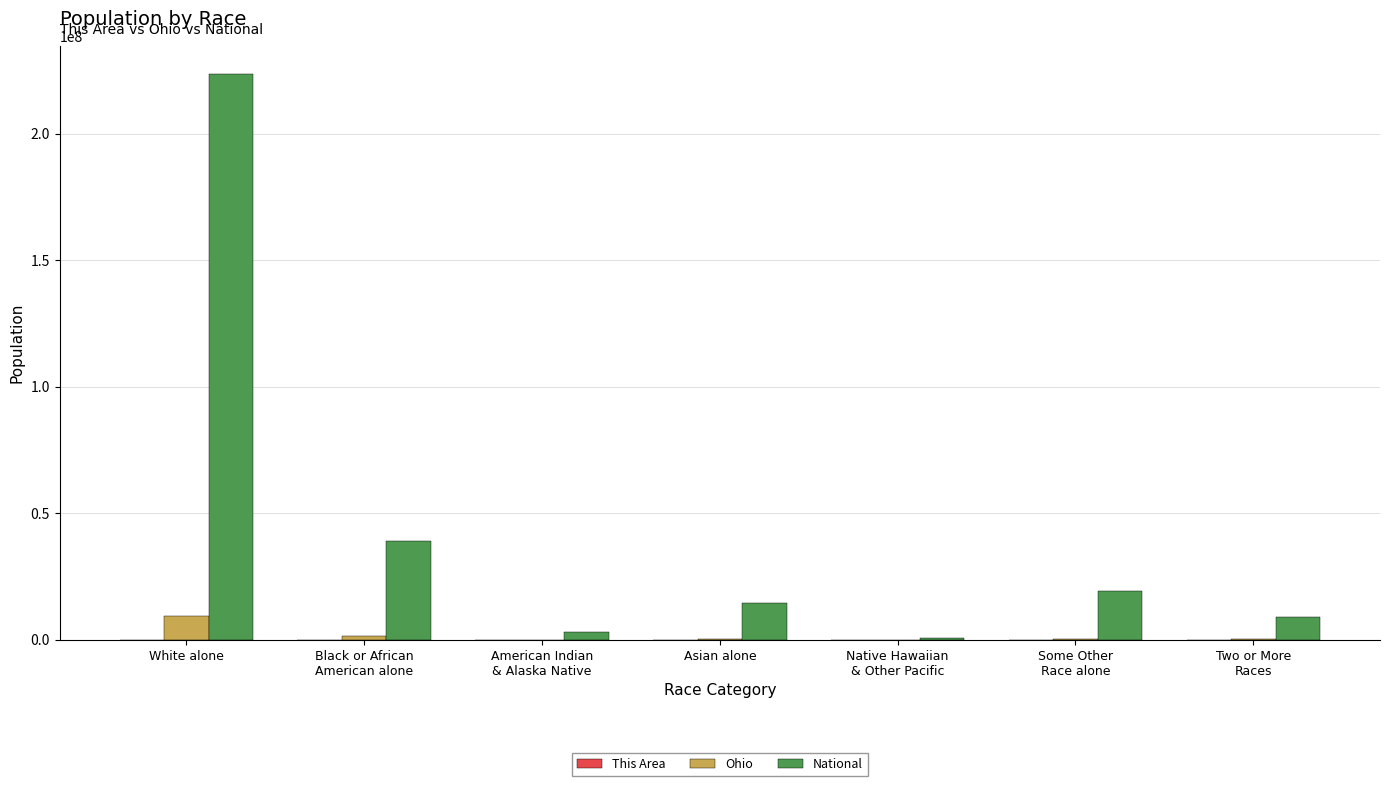

Which label corresponds to the largest value in the chart?

White alone